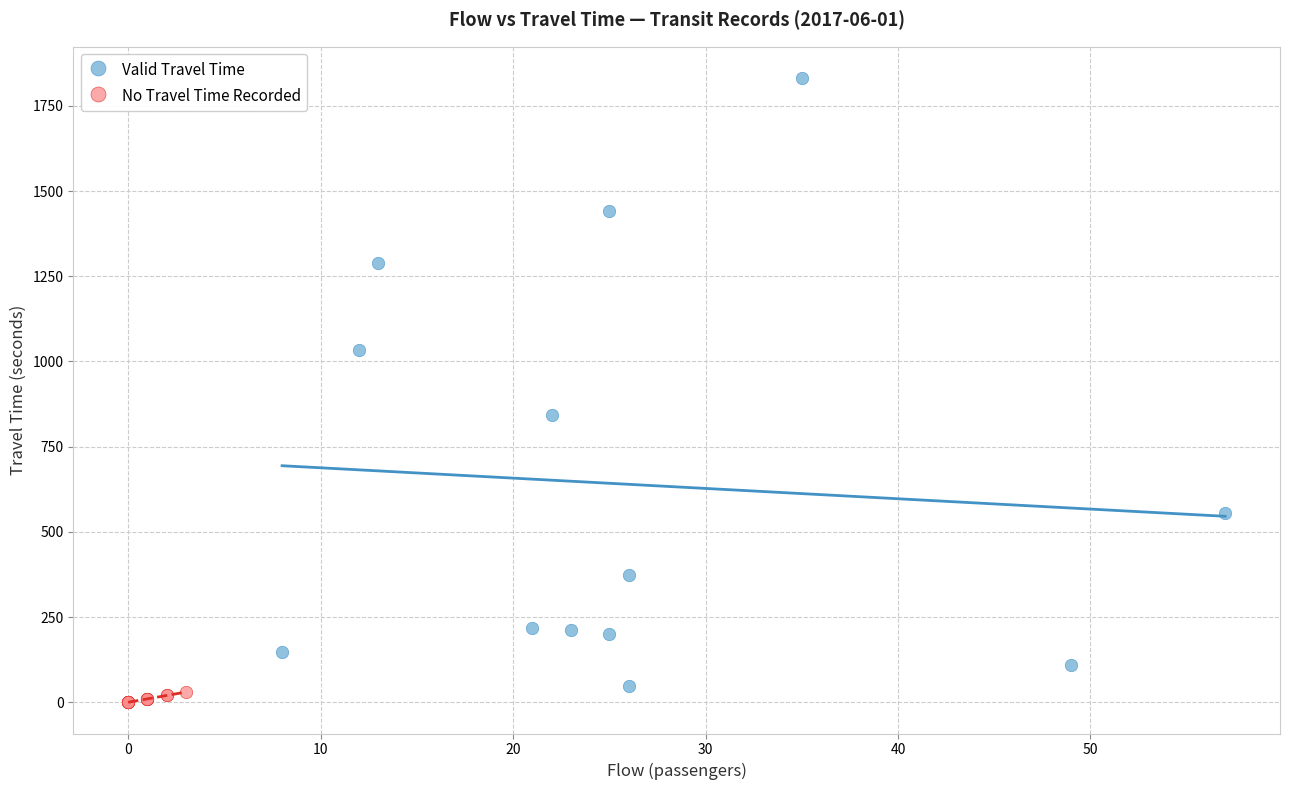

Which series has the widest spread of Y values?

Valid Travel Time